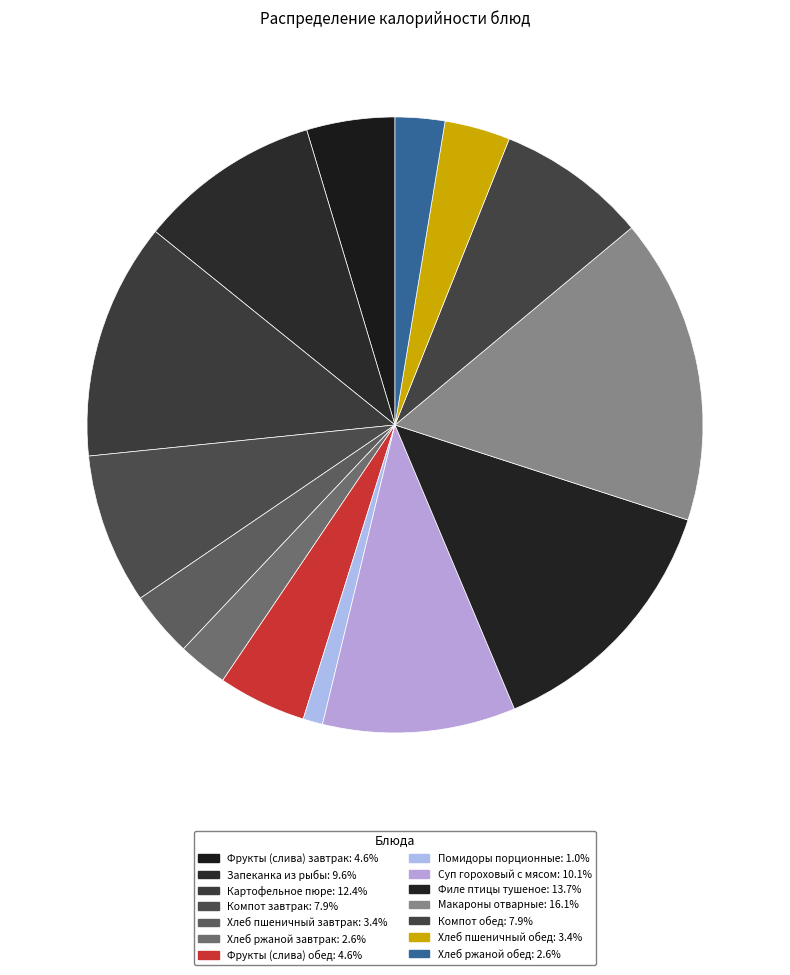

To the nearest percent, what is the difference between the largest and smallest slice percentages?

15%